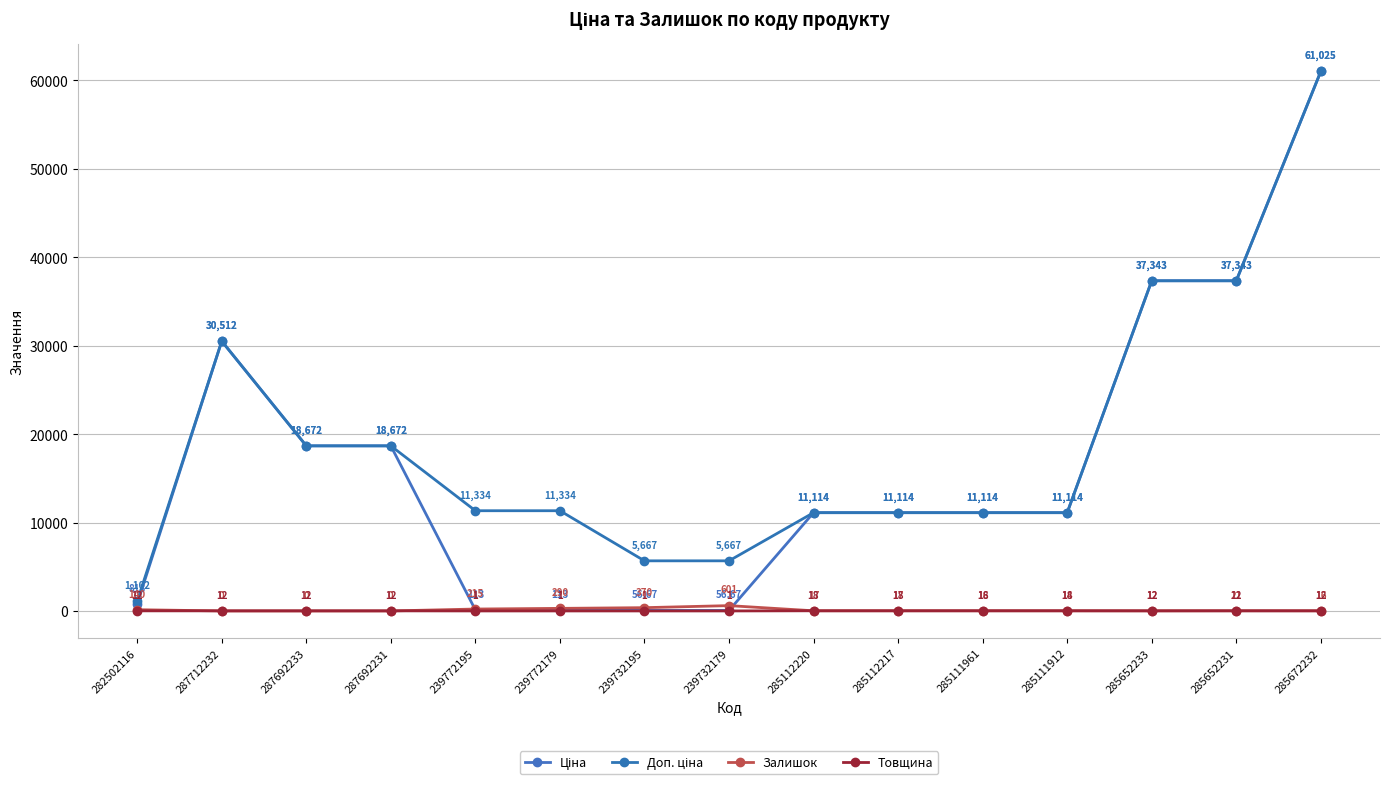

Does the chart have visible grid lines?

Yes